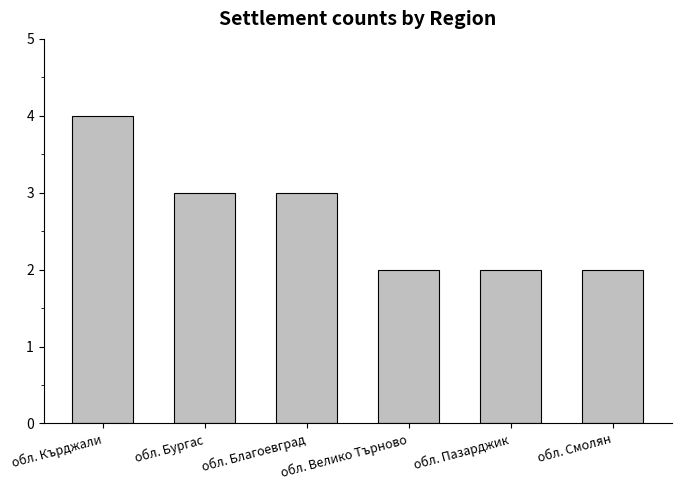

Count the number of categories in the chart.

6